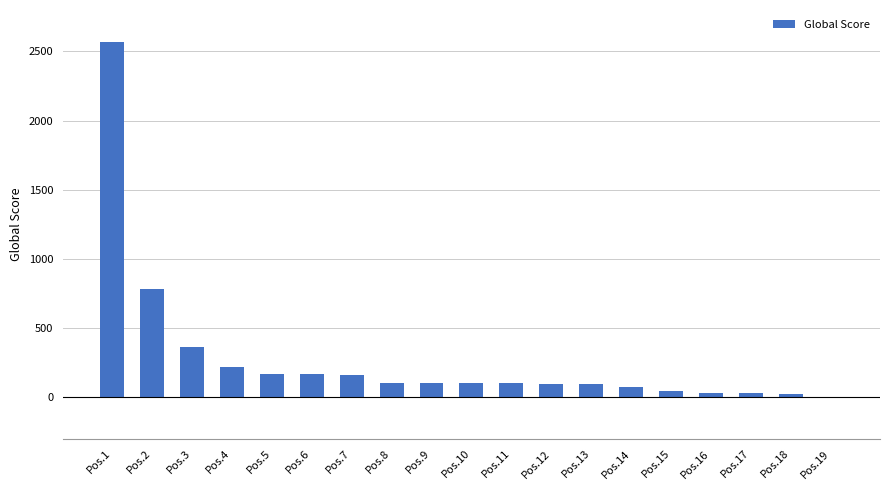

The value at Pos.10 is 102. True or false?

True